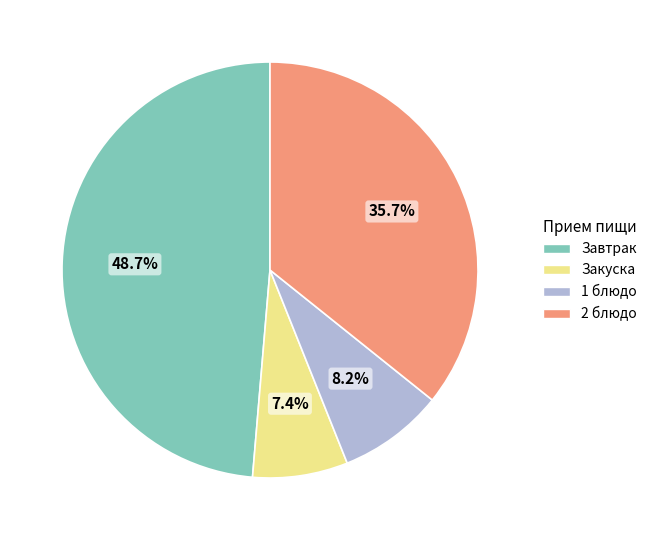

Between 2 блюдо and Закуска, which is larger?

2 блюдо